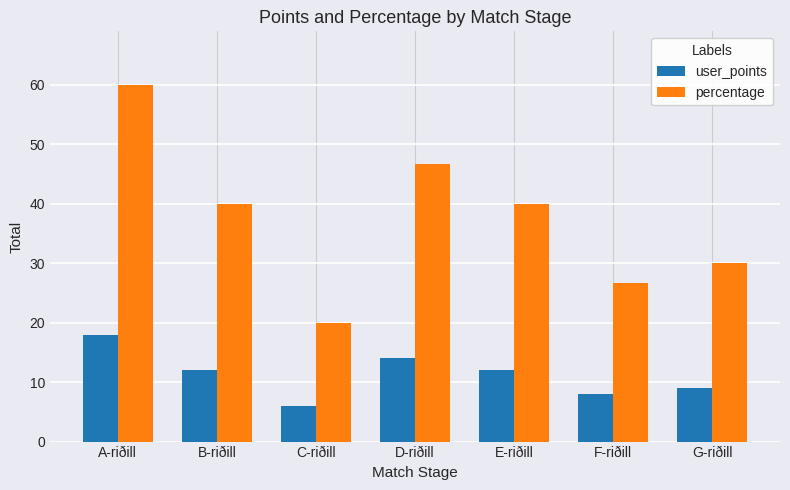

At which label does user_points first exceed 12?

A-riðill